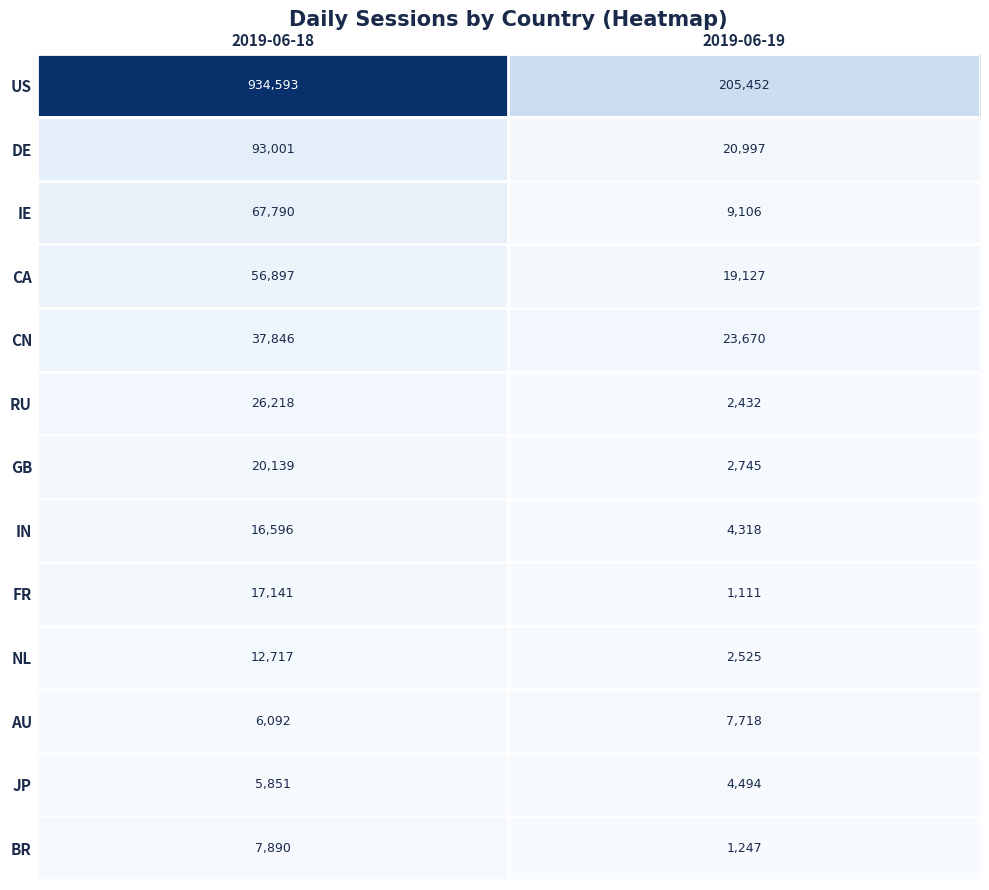

Reading left to right, what are all the values shown in this chart?

US: 2019-06-18=934593	2019-06-19=205452
DE: 2019-06-18=93001	2019-06-19=20997
IE: 2019-06-18=67790	2019-06-19=9106
CA: 2019-06-18=56897	2019-06-19=19127
CN: 2019-06-18=37846	2019-06-19=23670
RU: 2019-06-18=26218	2019-06-19=2432
GB: 2019-06-18=20139	2019-06-19=2745
IN: 2019-06-18=16596	2019-06-19=4318
FR: 2019-06-18=17141	2019-06-19=1111
NL: 2019-06-18=12717	2019-06-19=2525
AU: 2019-06-18=6092	2019-06-19=7718
JP: 2019-06-18=5851	2019-06-19=4494
BR: 2019-06-18=7890	2019-06-19=1247